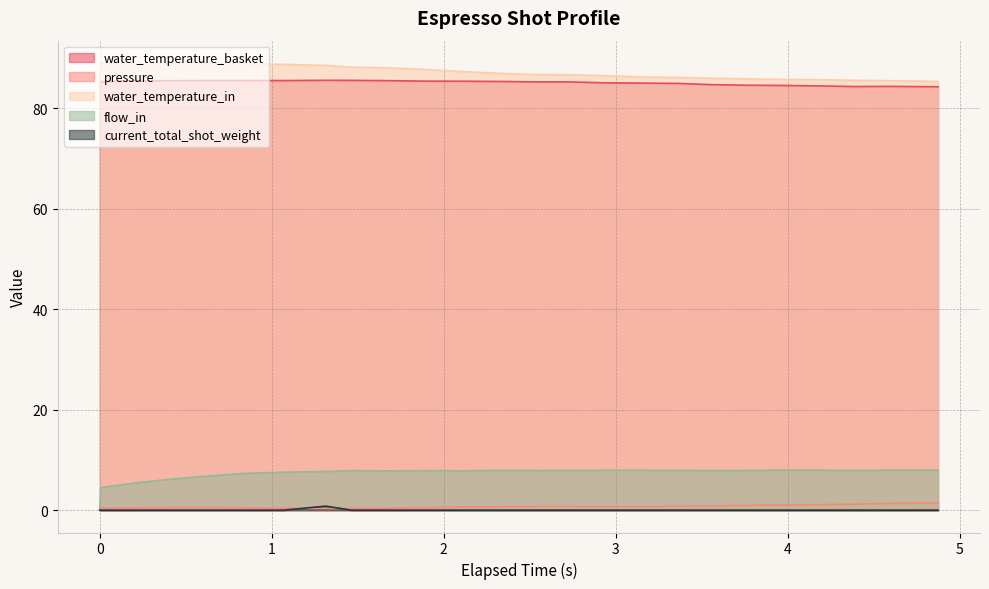

How many intersections are there between pressure and current_total_shot_weight?

2